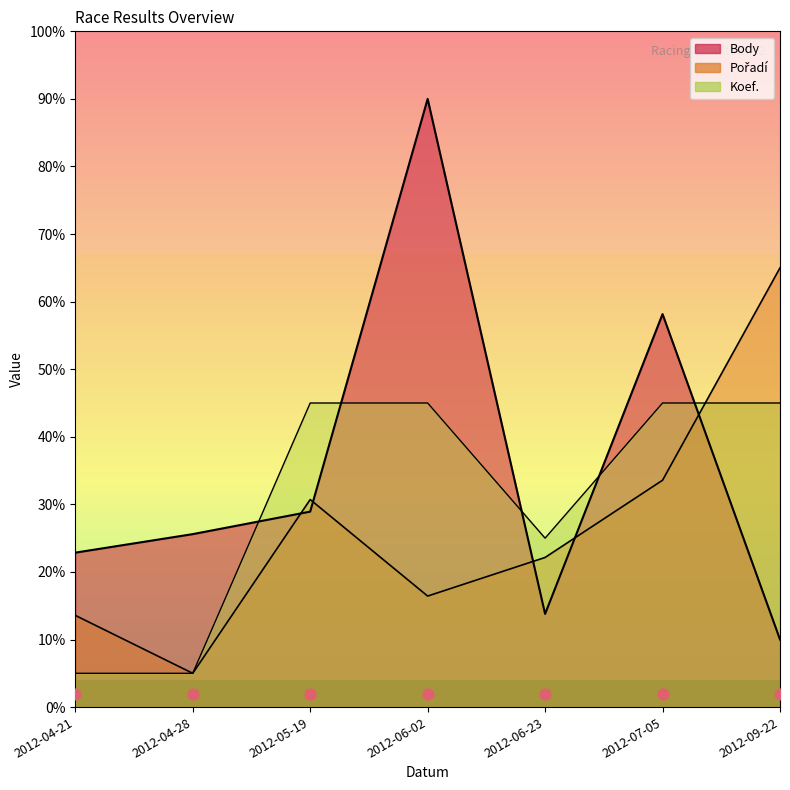

Which series has the largest total across all categories?

Body